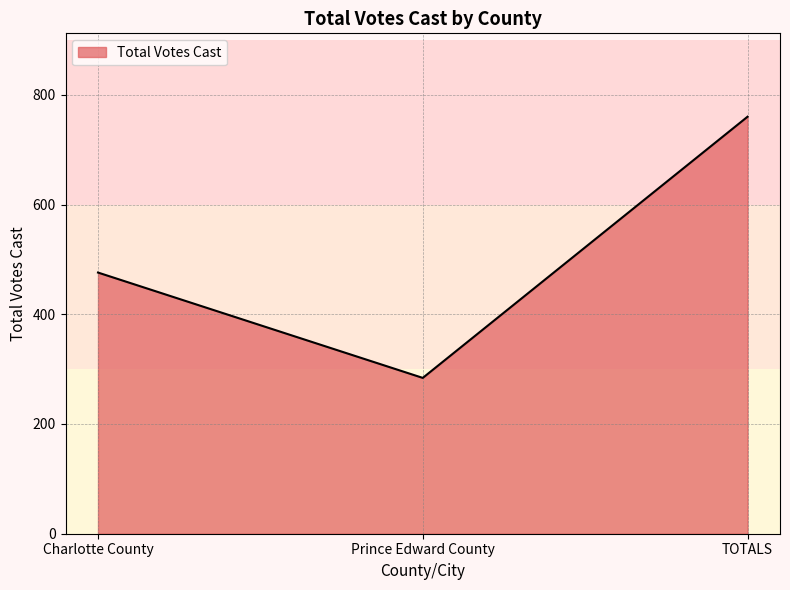

Read the value at Charlotte County, to the nearest 10.

480